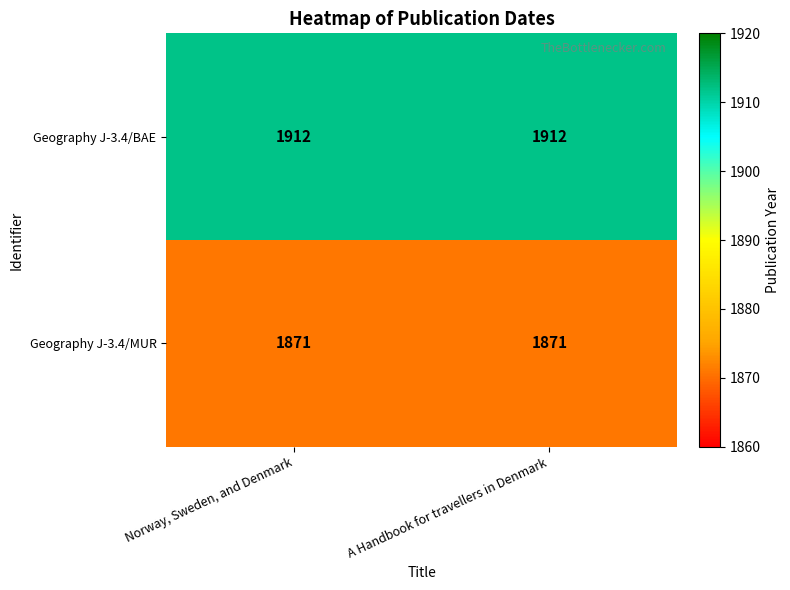

What is the sum of the Geography J-3.4/MUR values at A Handbook for travellers in Denmark and Norway, Sweden, and Denmark?

3742